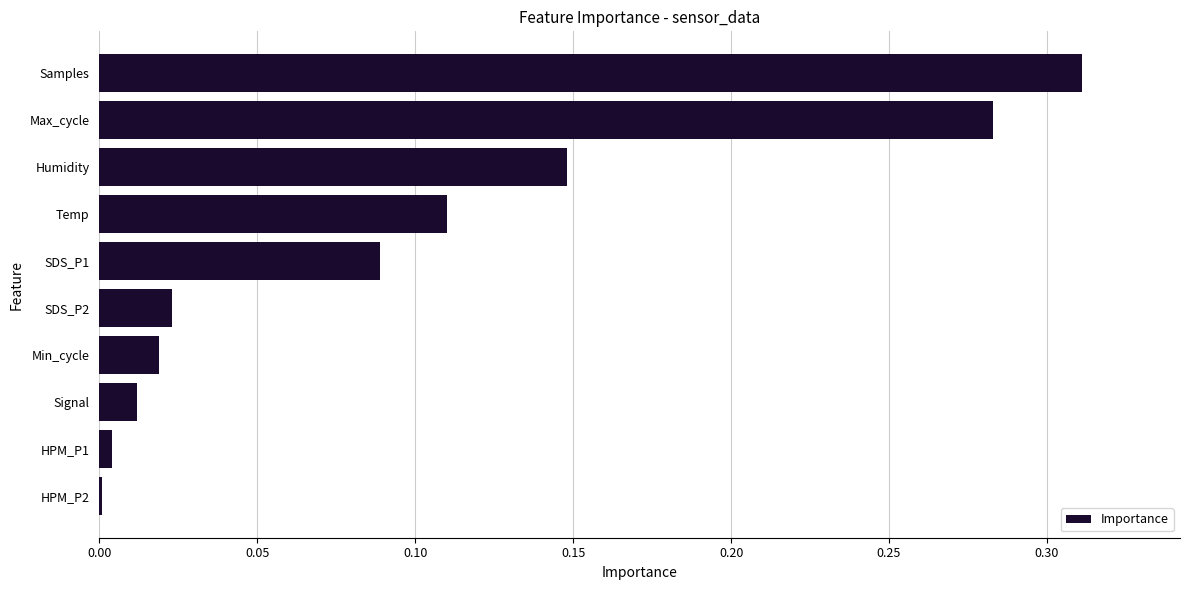

True or false: the data shows 0.1 at Max_cycle.

False